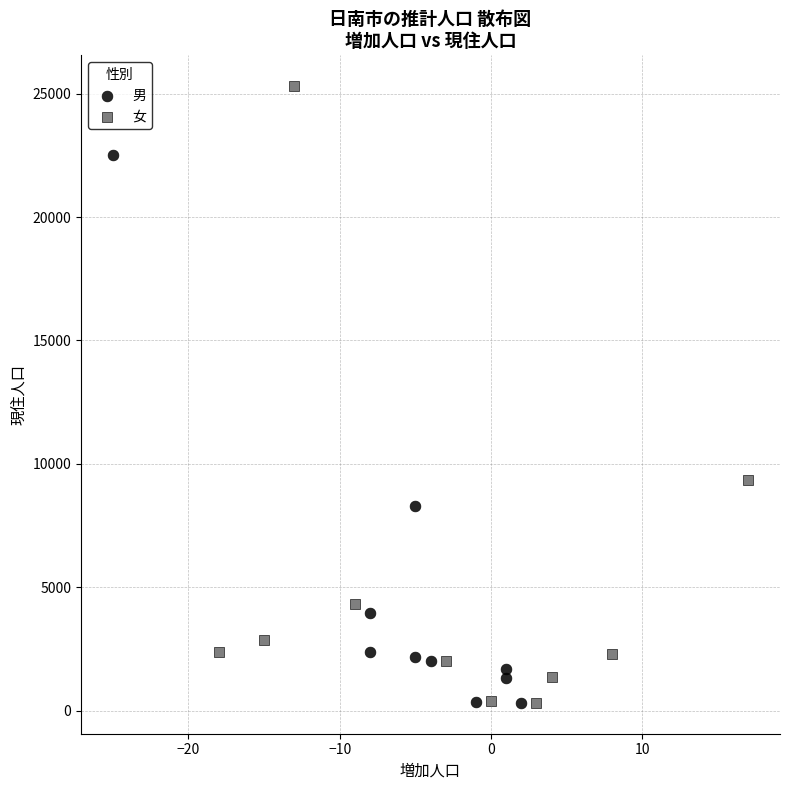

What are all the series names shown in the legend?

男, 女